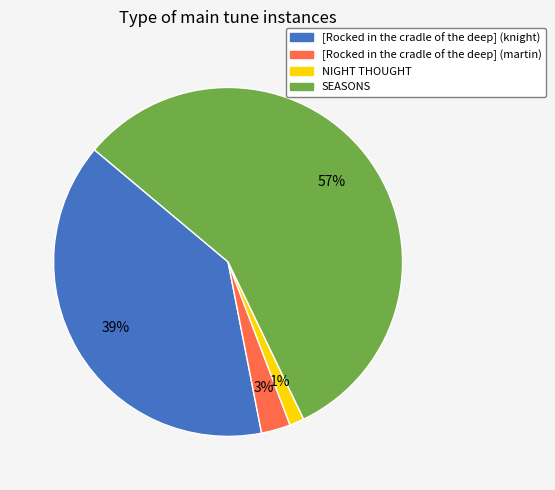

Which slice is the smallest?

NIGHT THOUGHT